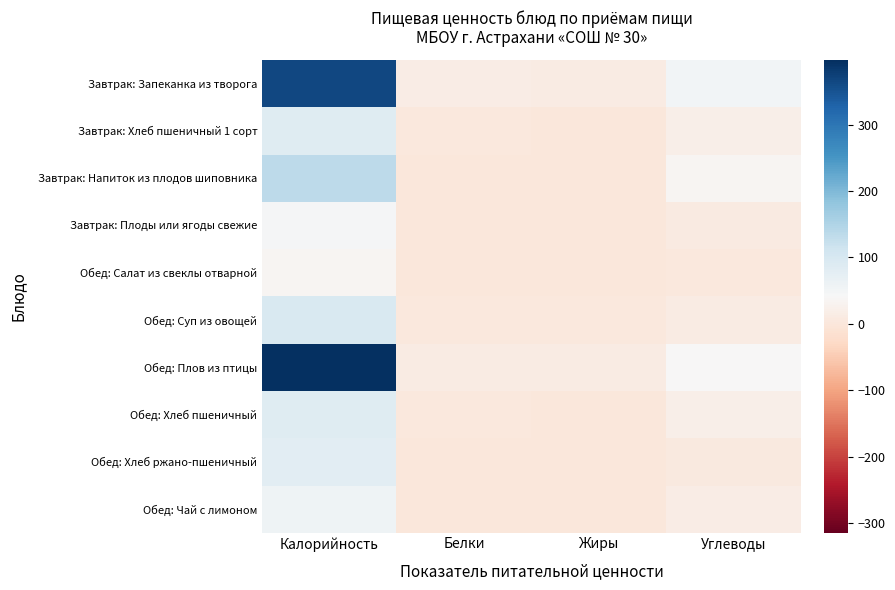

Which series has the largest total across all categories?

Обед: Плов из птицы